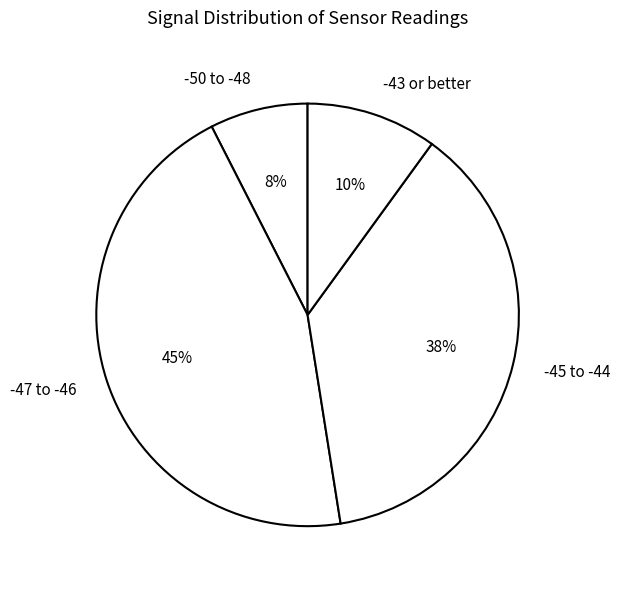

To the nearest percent, what is the average slice percentage?

25%